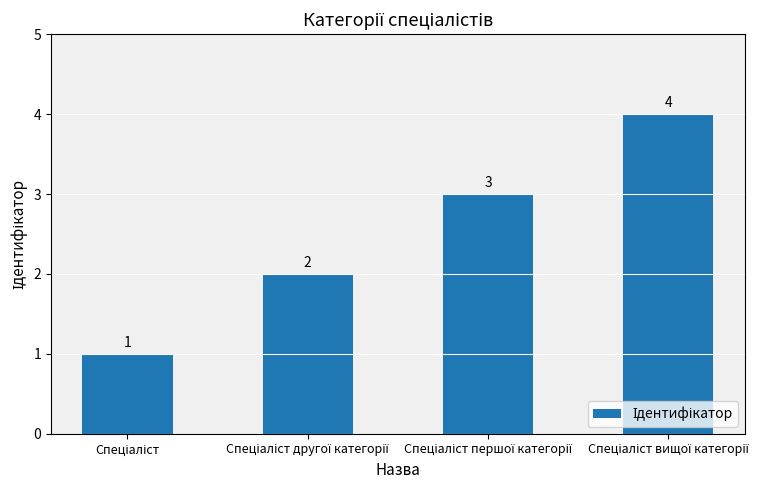

What is the greatest value displayed?

4